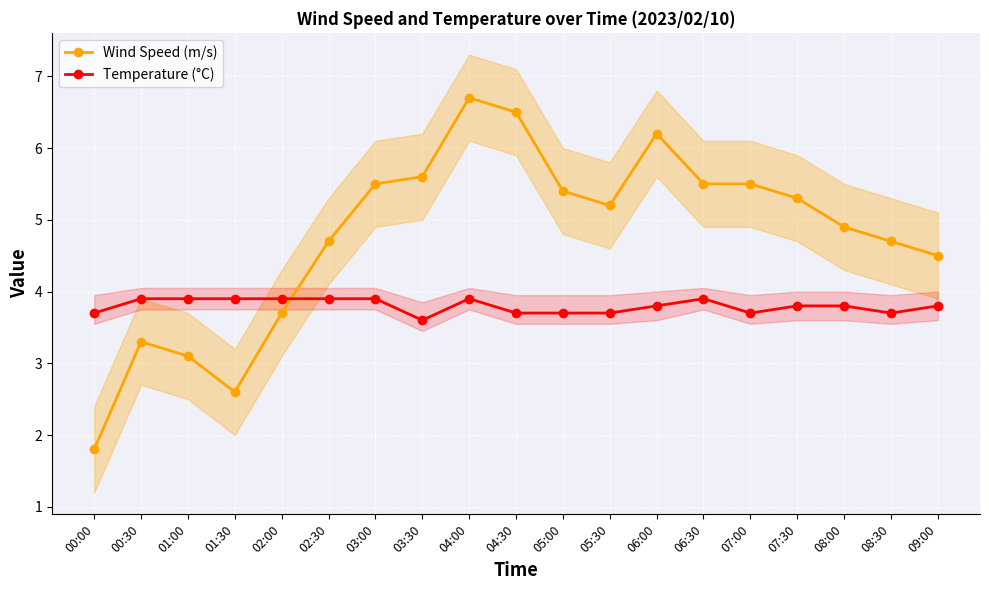

At 00:30, list the series in order from largest to smallest.

Temperature (°C), Wind Speed (m/s)